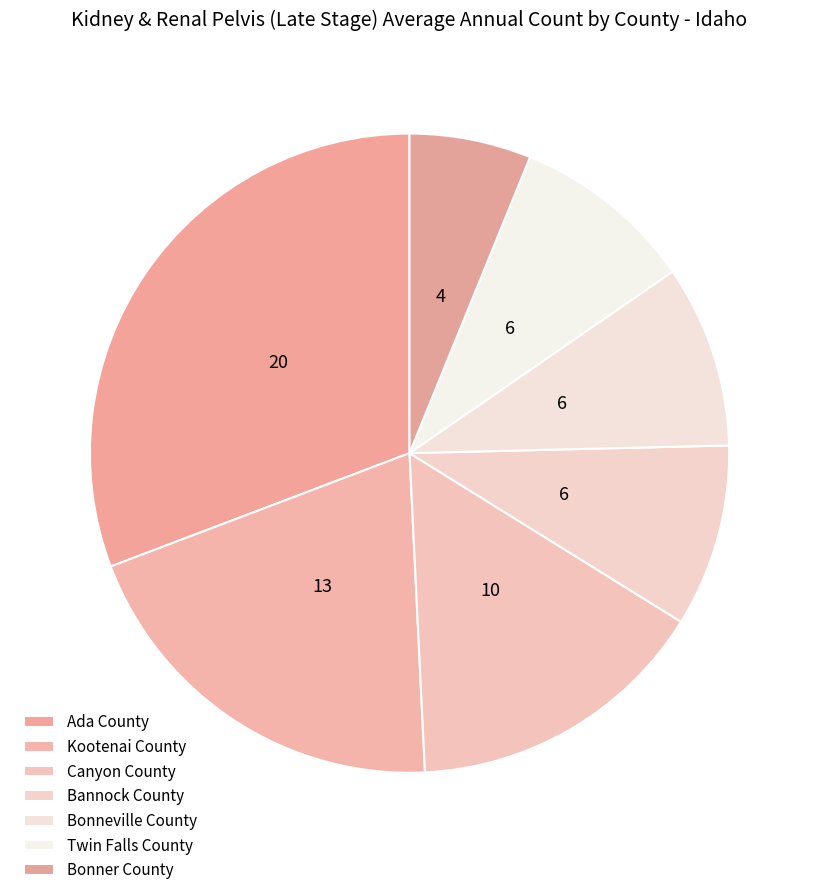

Combined, do Canyon County and Kootenai County account for over 50%?

No